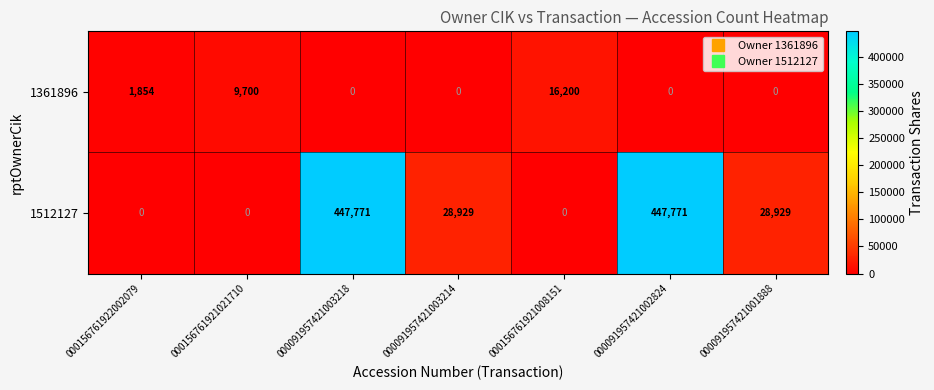

How many categories are shown in the chart?

7